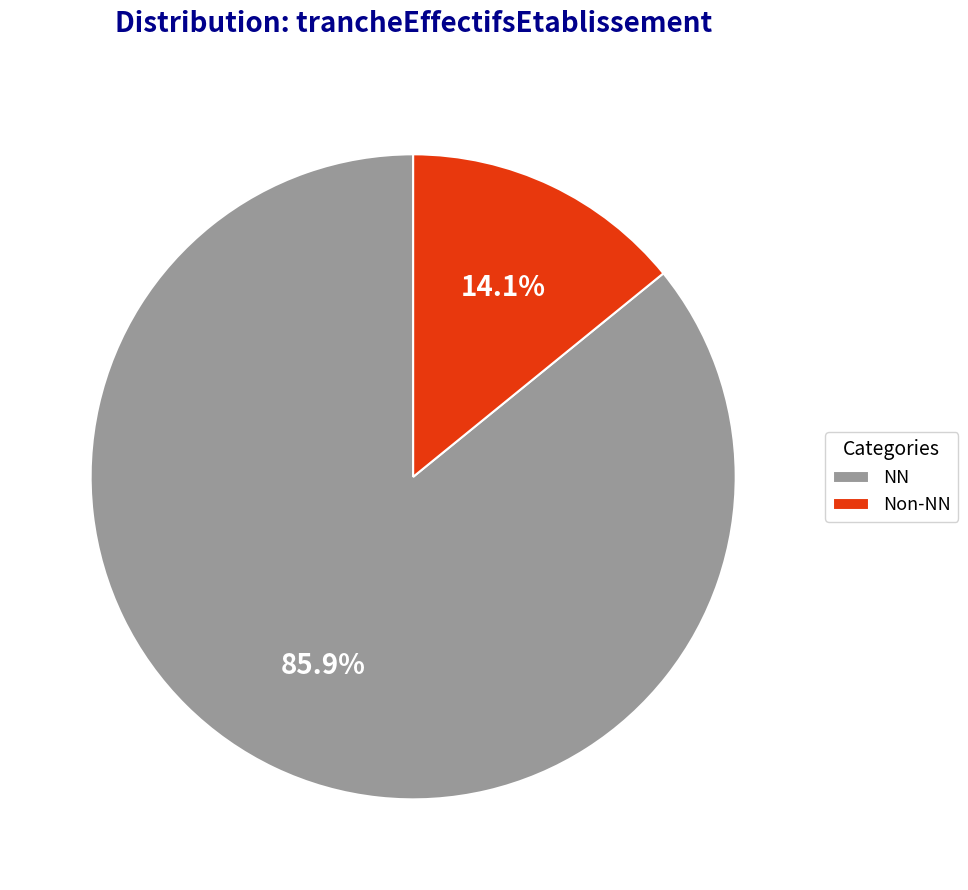

Which category accounts for the majority?

NN